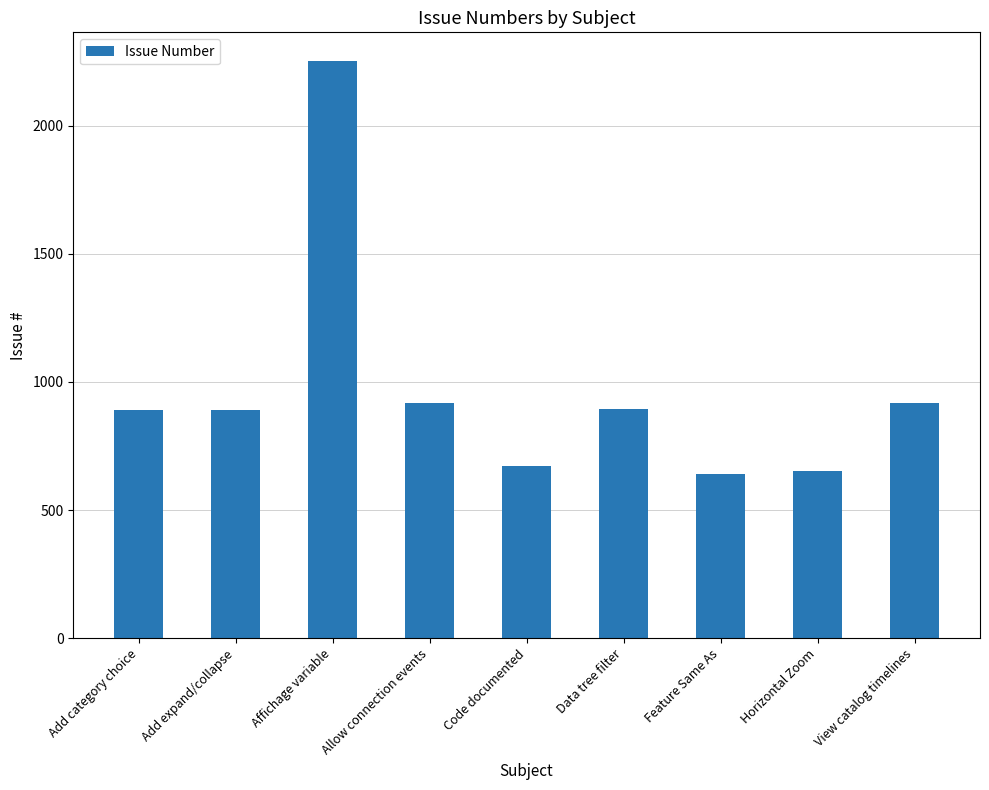

True or false: the data shows 2252 at Affichage variable.

True